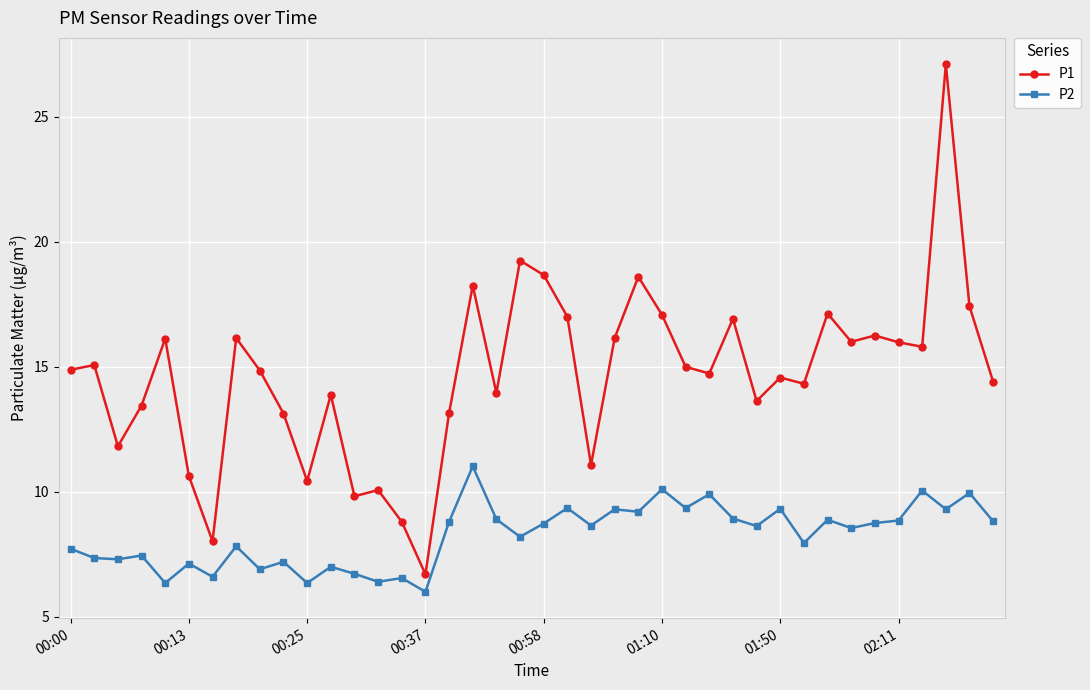

Which series has the largest range (max minus min)?

P1